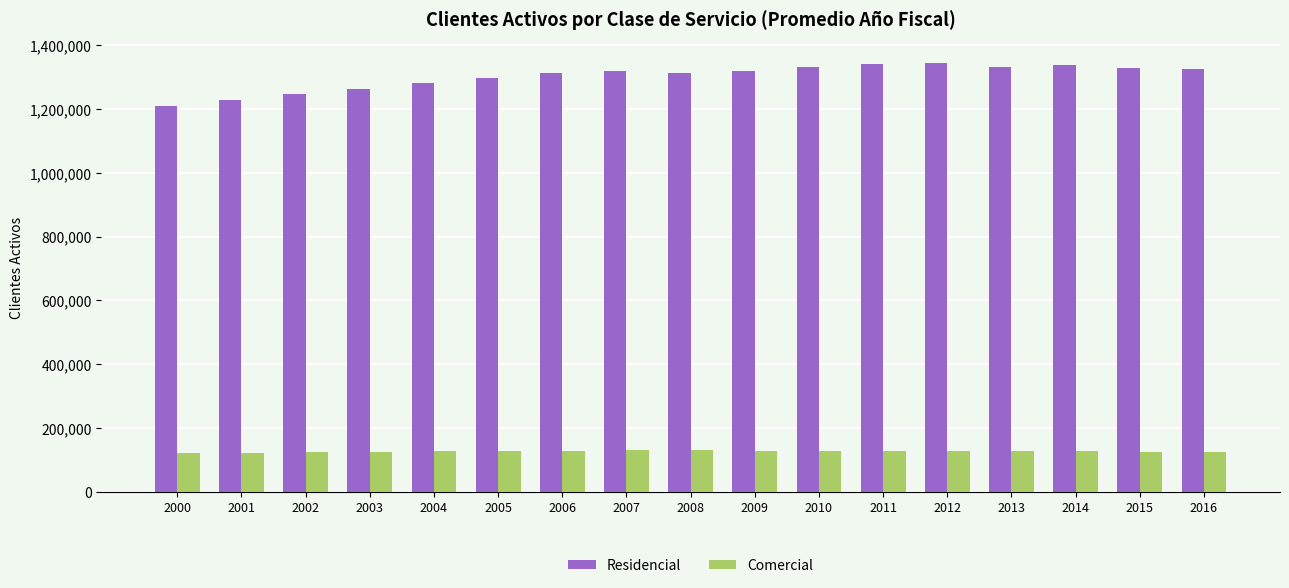

What is the lowest value of the Residencial series?

1208778.5